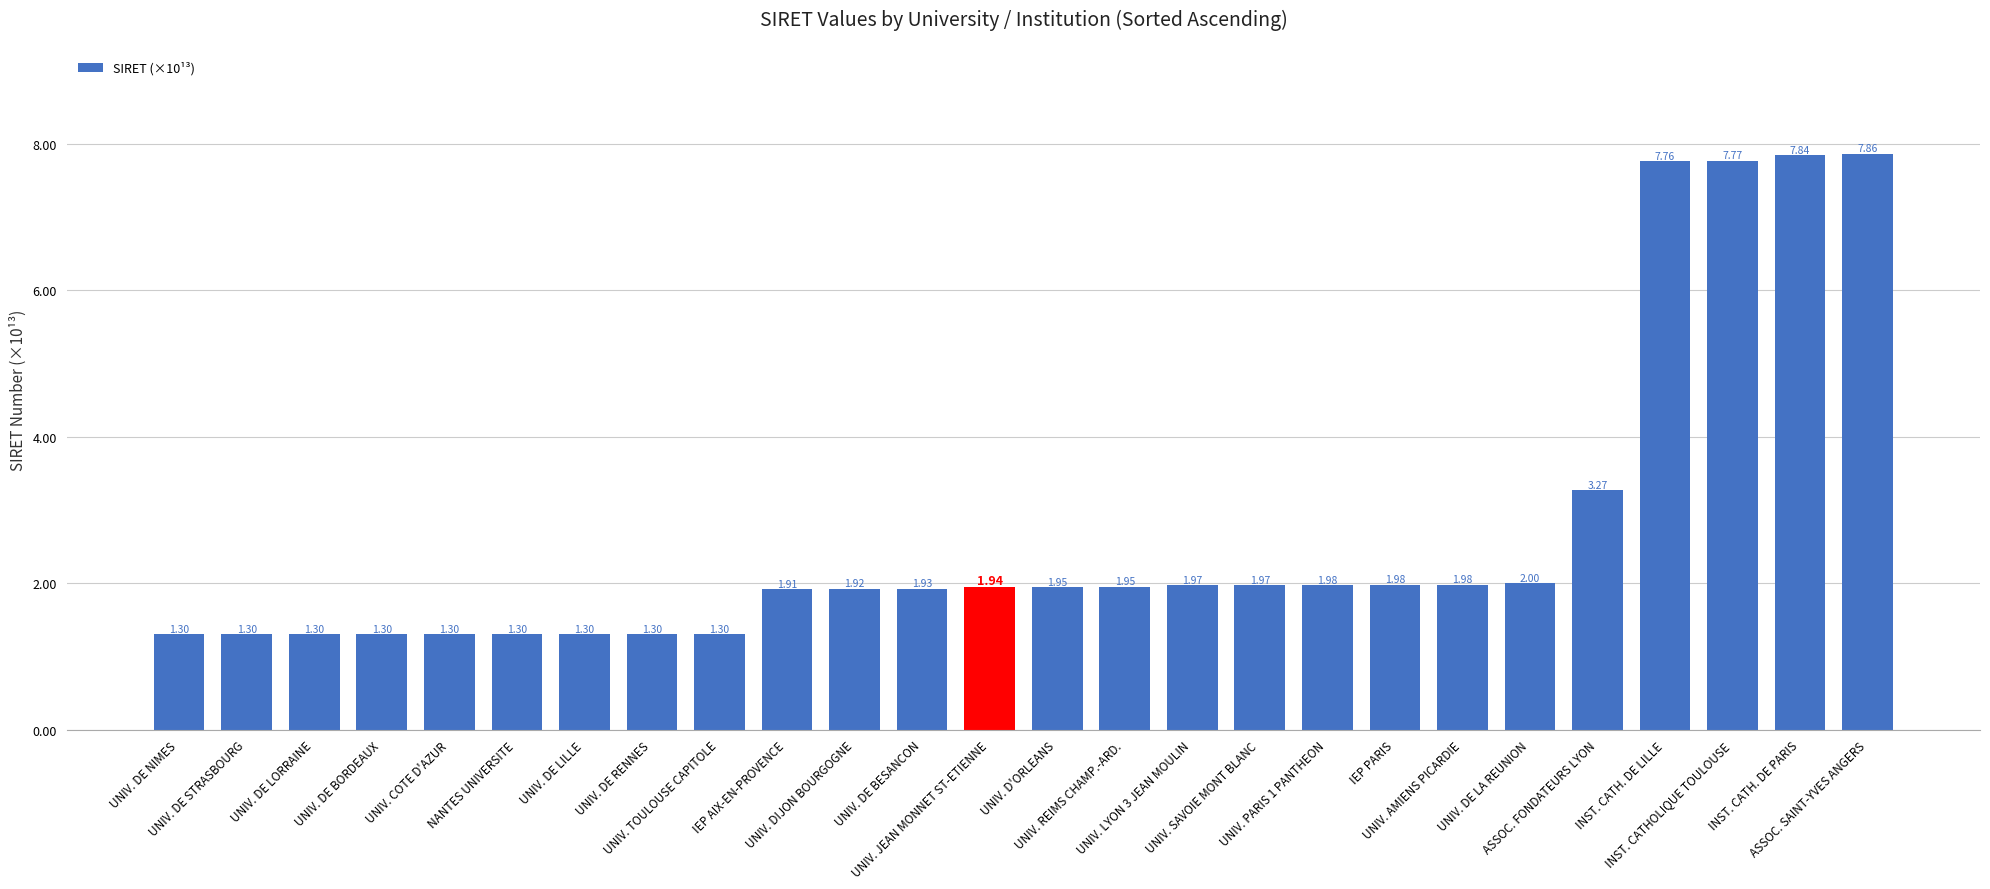

What is the smallest value displayed?

1.3